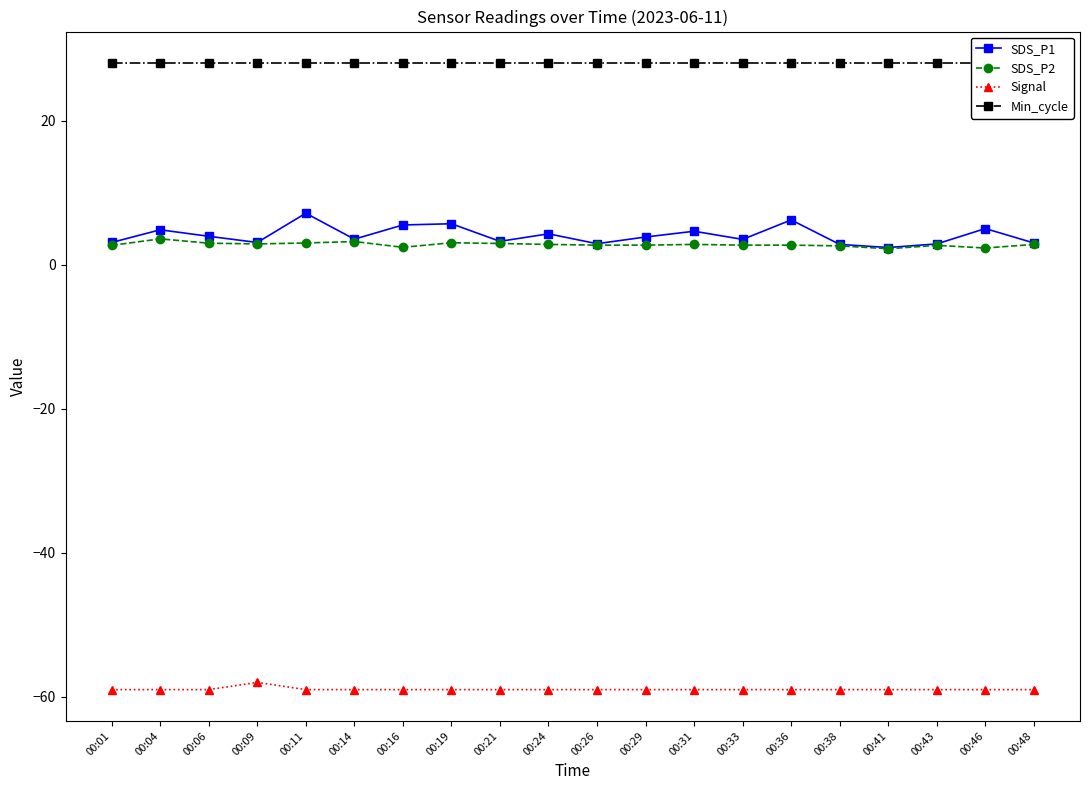

Reading left to right, extract all data points from this chart.

SDS_P1: 3.1	4.8	3.9	3.1	7.1	3.5	5.5	5.7	3.2	4.3	2.9	3.8	4.6	3.5	6.2	2.8	2.4	2.9	5.0	3.0
SDS_P2: 2.7	3.6	3.0	2.9	3.0	3.2	2.4	3.0	2.9	2.8	2.7	2.7	2.8	2.7	2.7	2.6	2.2	2.7	2.3	2.8
Signal: -59.0	-59.0	-59.0	-58.0	-59.0	-59.0	-59.0	-59.0	-59.0	-59.0	-59.0	-59.0	-59.0	-59.0	-59.0	-59.0	-59.0	-59.0	-59.0	-59.0
Min_cycle: 28.0	28.0	28.0	28.0	28.0	28.0	28.0	28.0	28.0	28.0	28.0	28.0	28.0	28.0	28.0	28.0	28.0	28.0	28.0	28.0